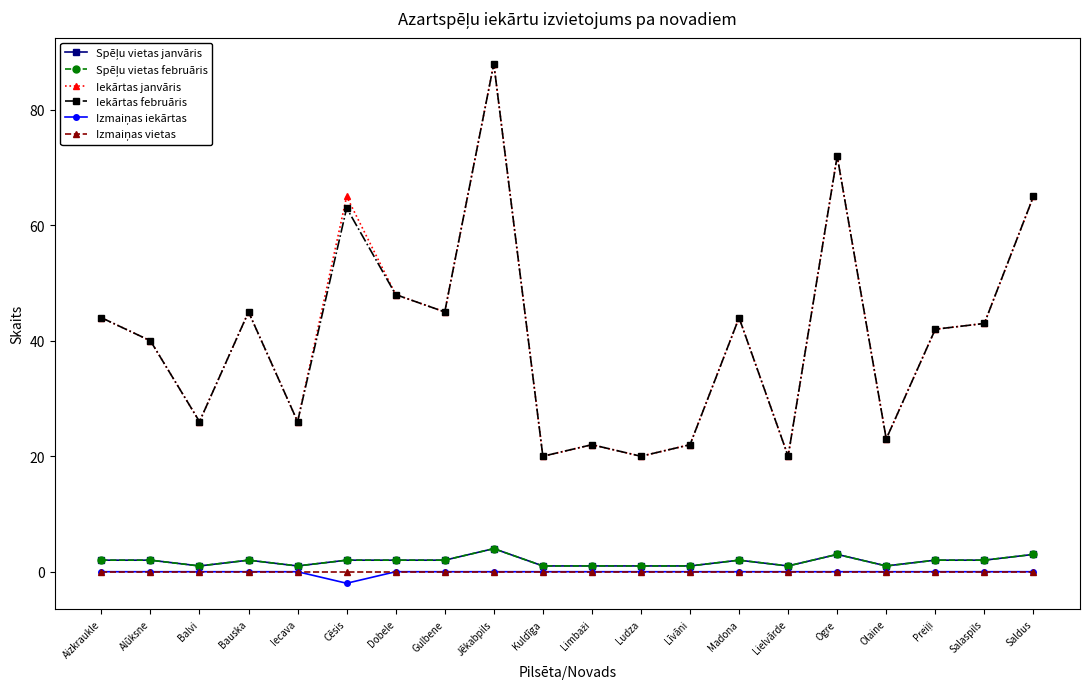

Is this an area chart (filled region under the line)?

No